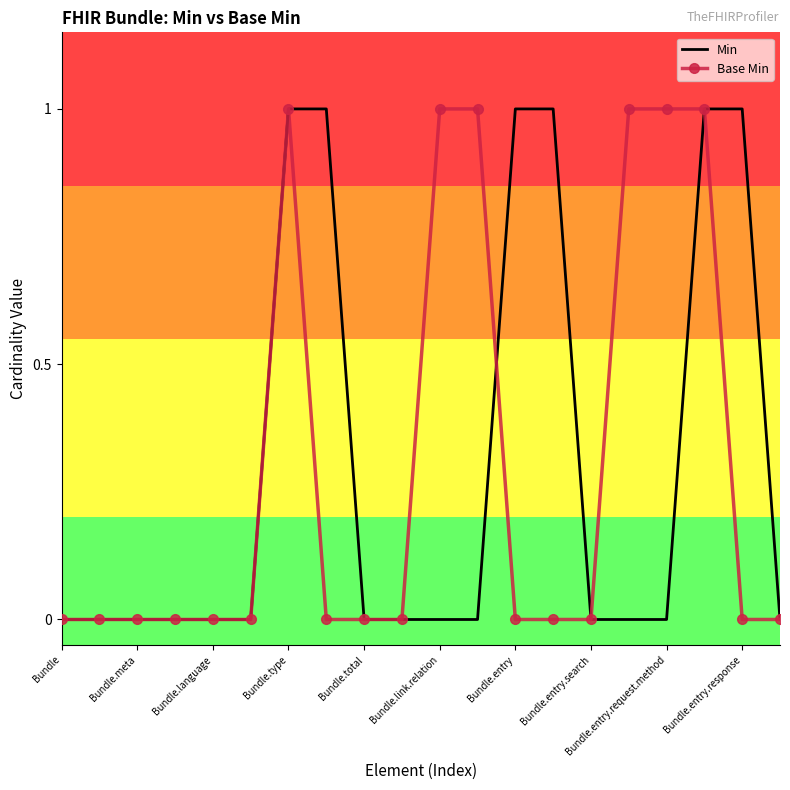

List the series in order of their peak value, lowest first.

Min, Base Min